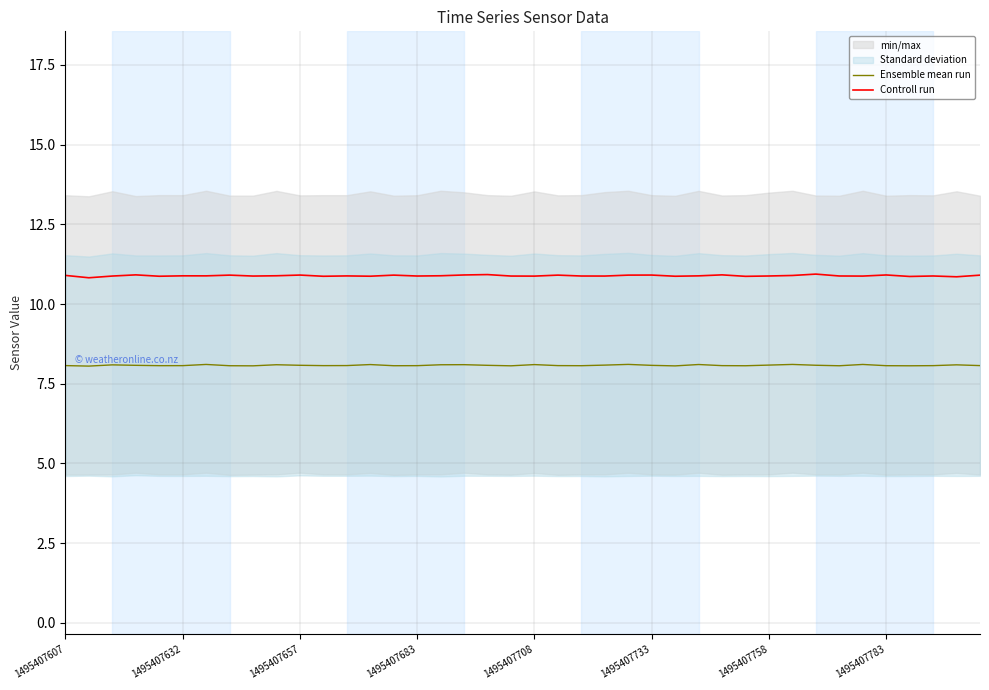

Rank the series at 34 from highest to lowest value.

Controll run, Ensemble mean run